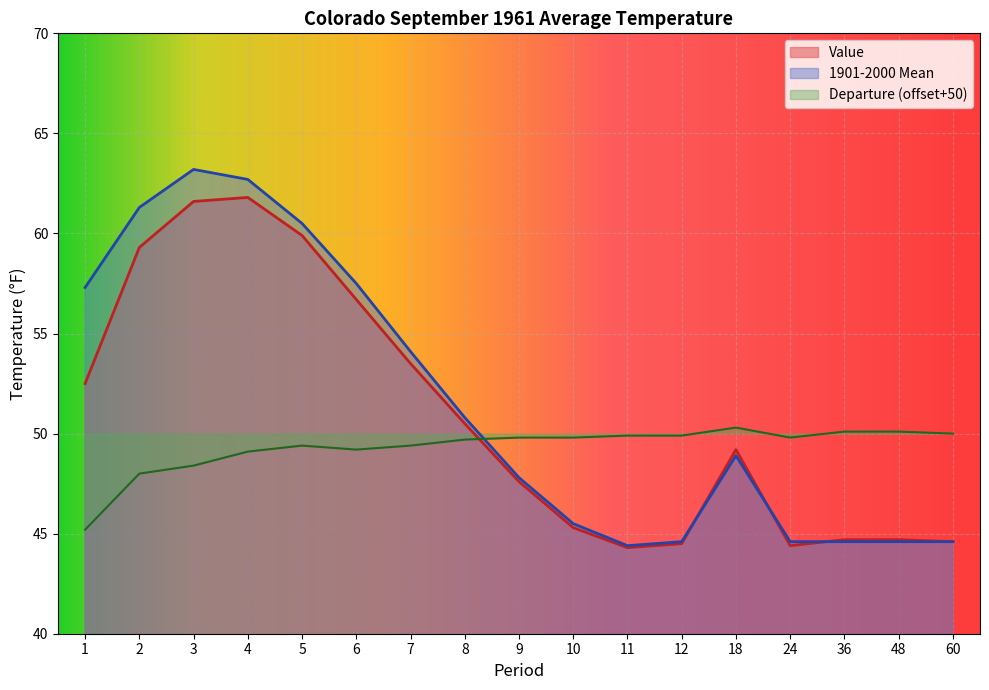

What are all the series names shown in the legend?

Value, 1901-2000 Mean, Departure (offset+50)